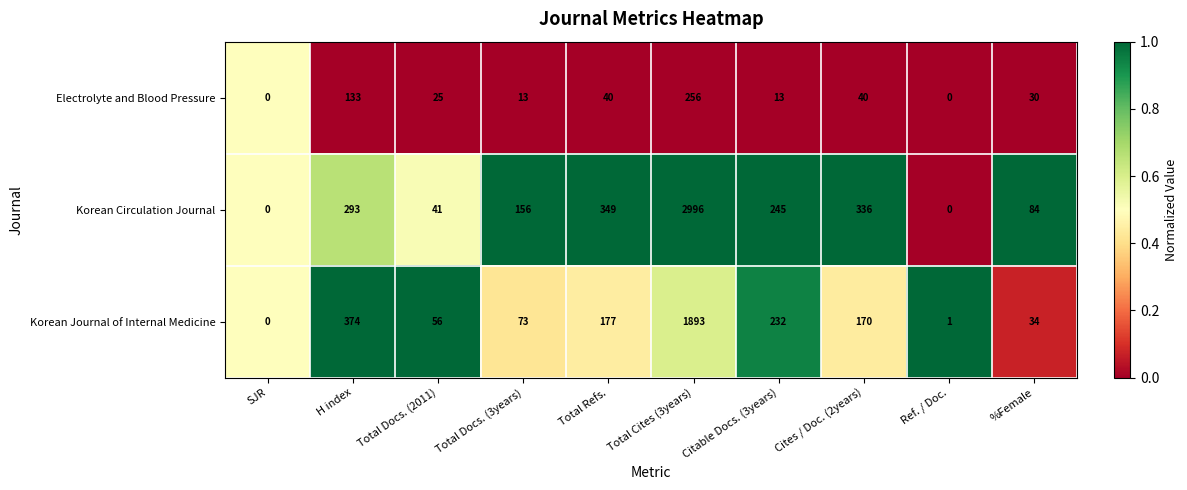

Reading left to right, transcribe all the data shown in this chart.

Electrolyte and Blood Pressure: 0	133	25	13	40	256	13	40	0	30
Korean Circulation Journal: 0	293	41	156	349	2996	245	336	0	84
Korean Journal of Internal Medicine: 0	374	56	73	177	1893	232	170	1	34